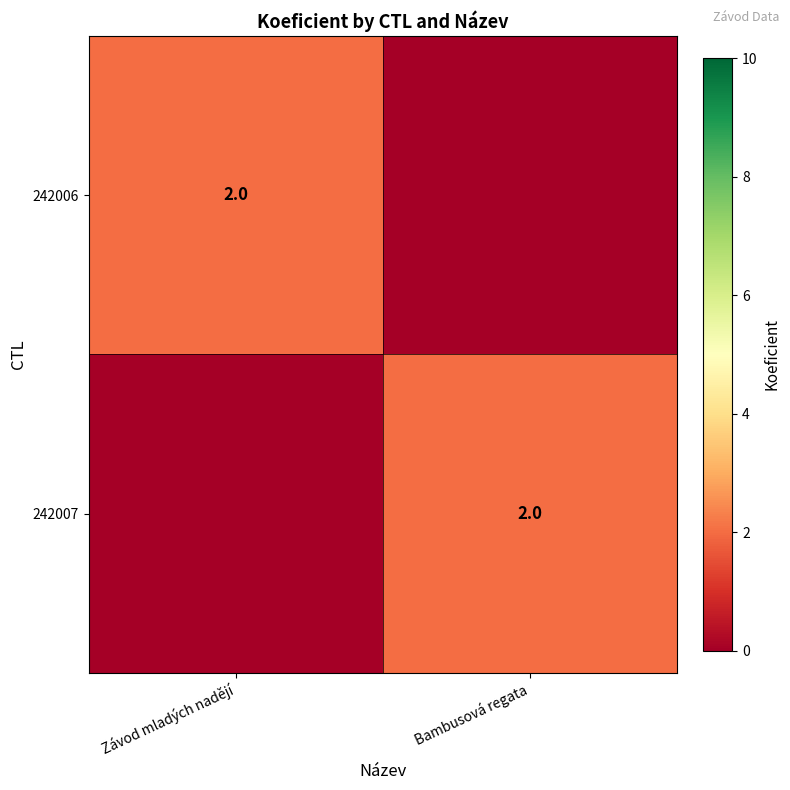

The value of 242006 at Závod mladých nadějí is 0. True or false?

False